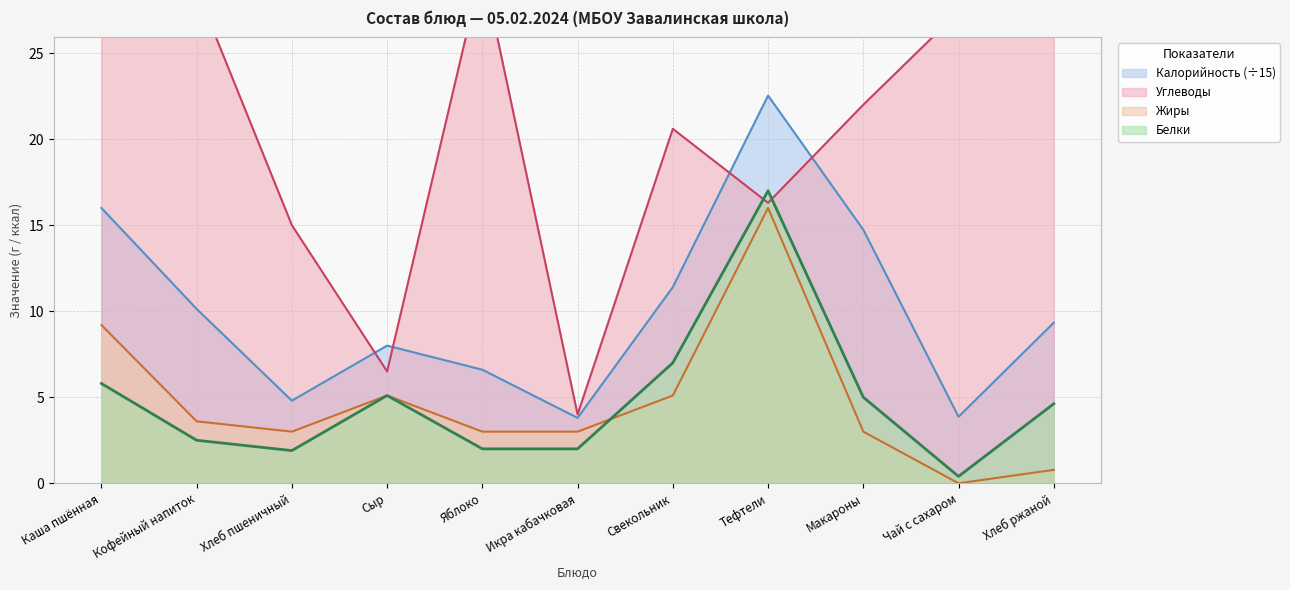

Rank the series by their maximum value, from lowest to highest.

Жиры, Белки, Калорийность, Углеводы